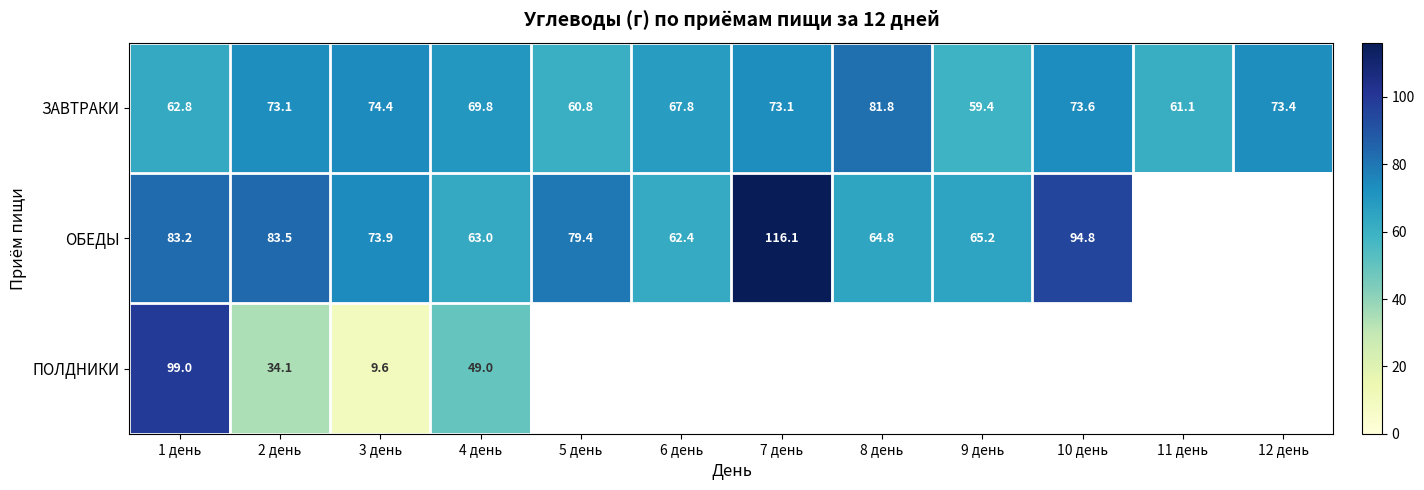

List the labels in order of ЗАВТРАКИ value, largest first.

8 день, 3 день, 10 день, 12 день, 2 день, 7 день, 4 день, 6 день, 1 день, 11 день, 5 день, 9 день